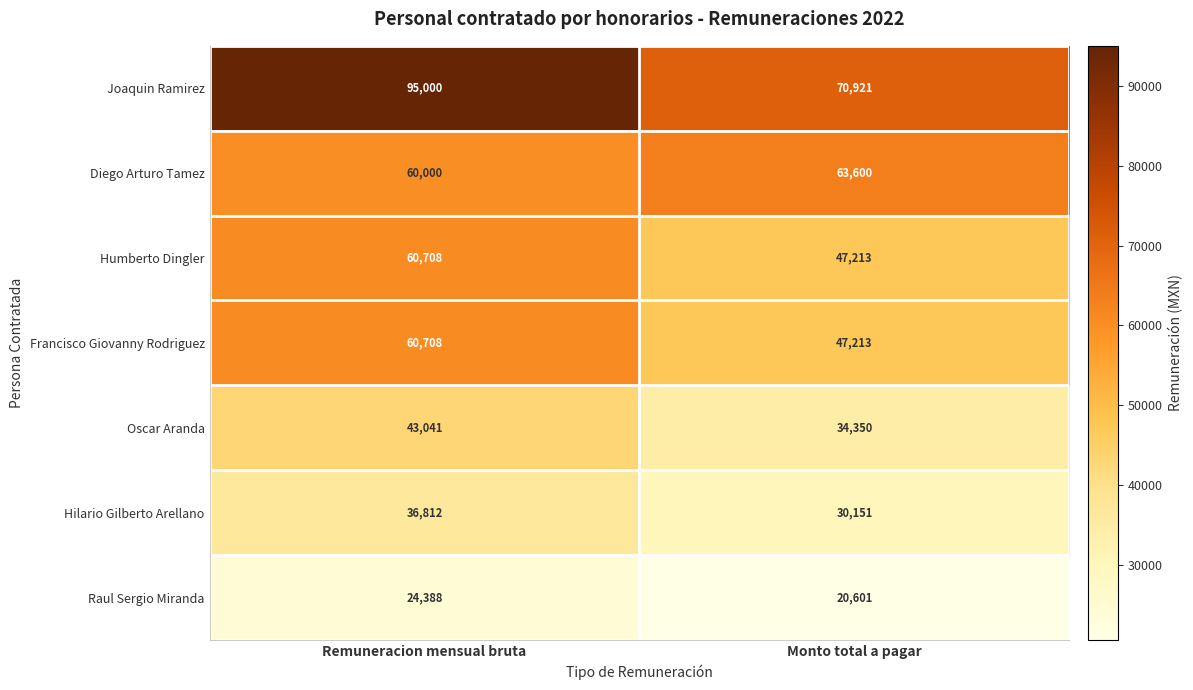

List the labels in order of Francisco Giovanny Rodriguez value, smallest first.

Monto total a pagar, Remuneracion mensual bruta